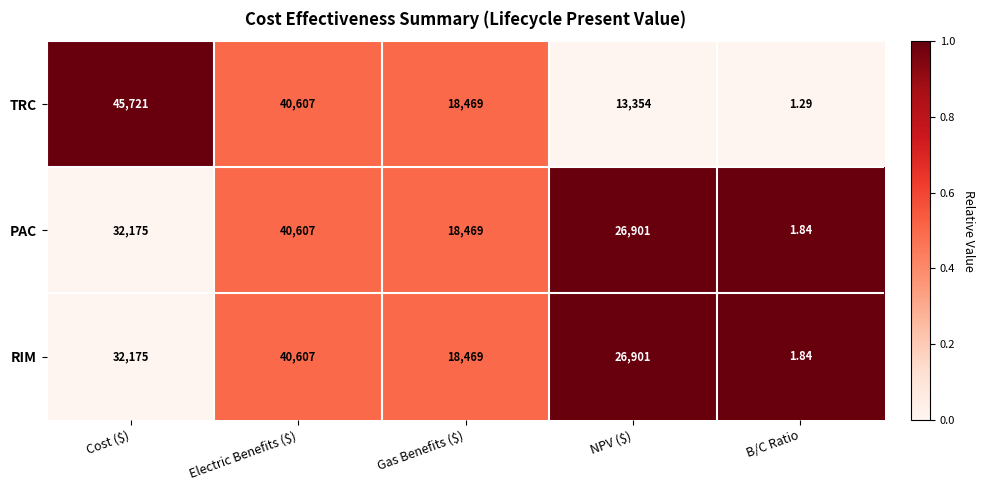

Which label corresponds to the largest value in the chart?

Cost ($)